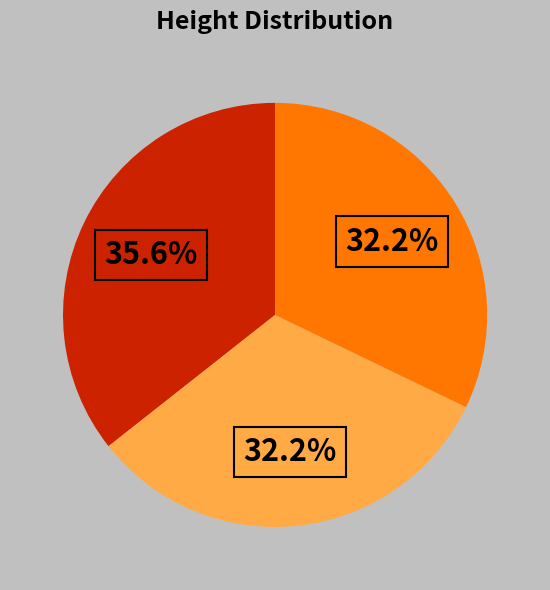

Does any single category account for the majority?

No